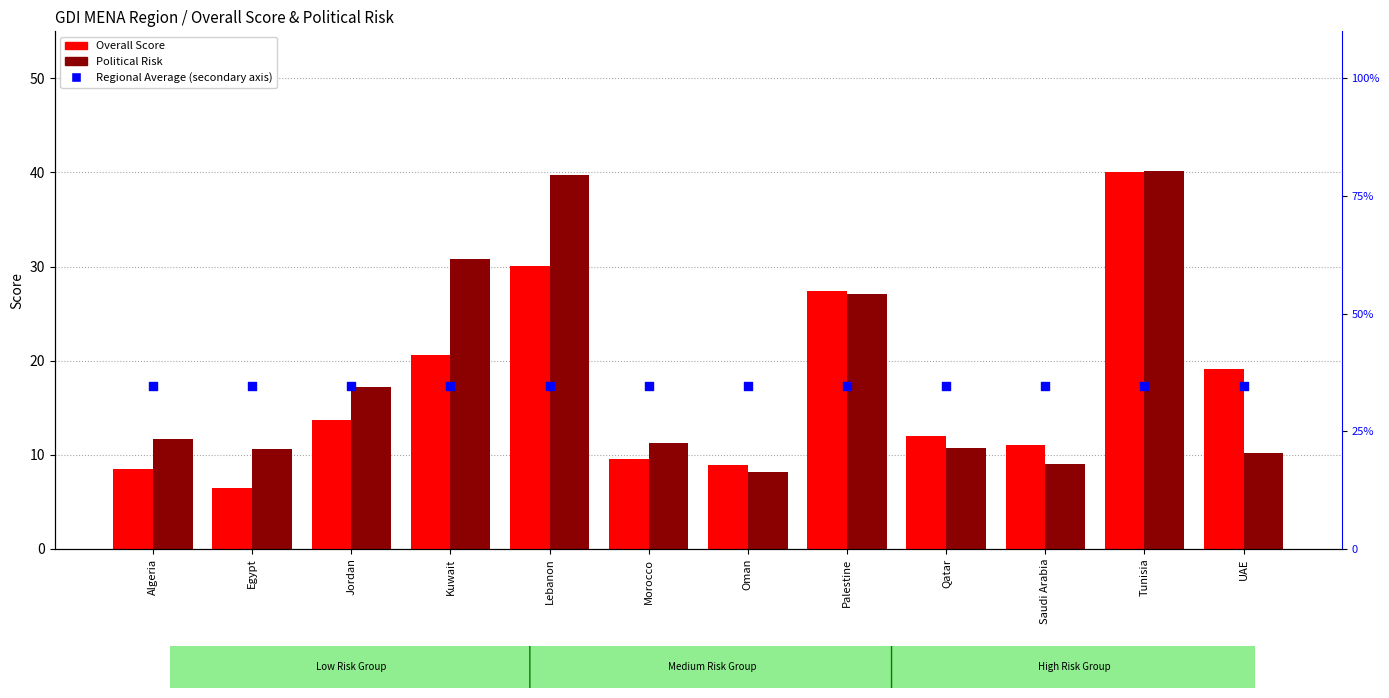

What is the total value across all series at Morocco?

55.3